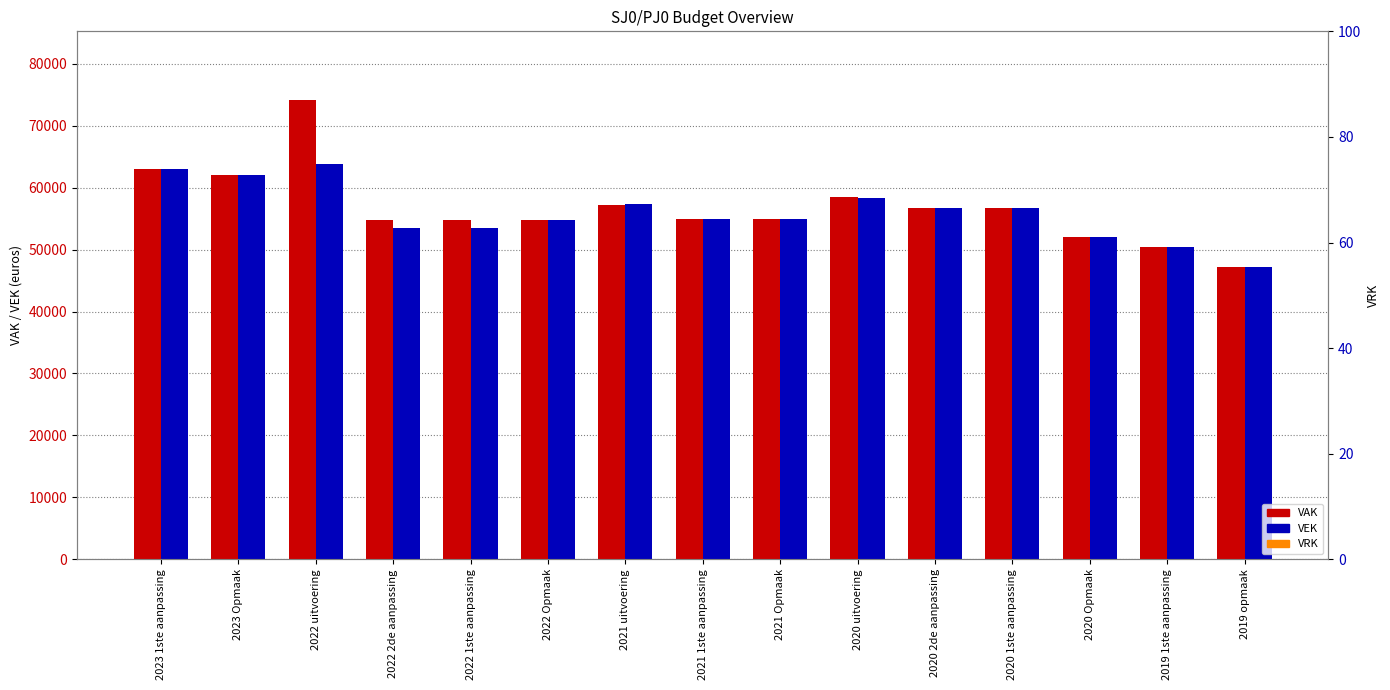

Rank the series at 2020 1ste aanpassing from lowest to highest value.

VRK, VAK, VEK